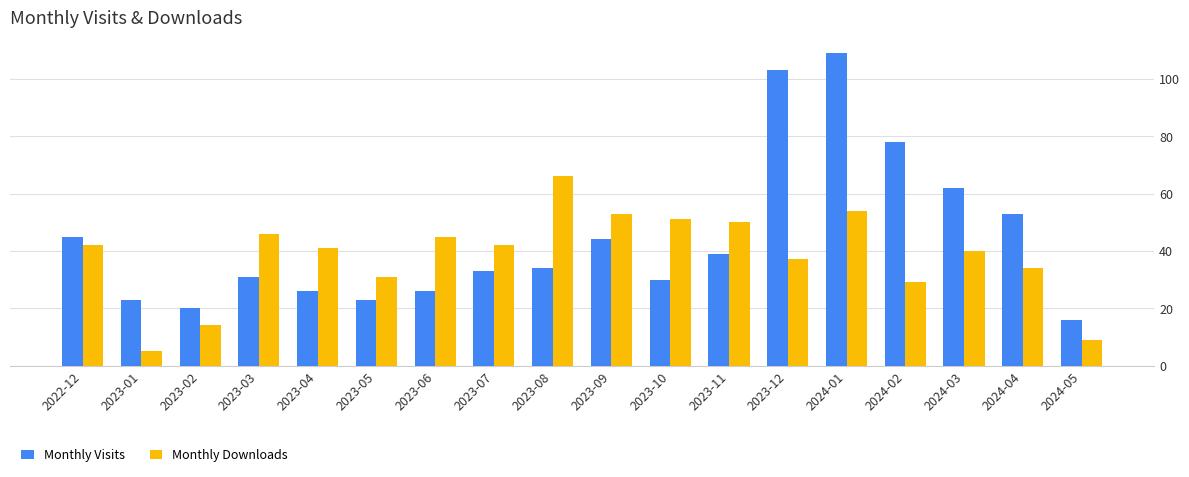

Are the bars horizontal?

No